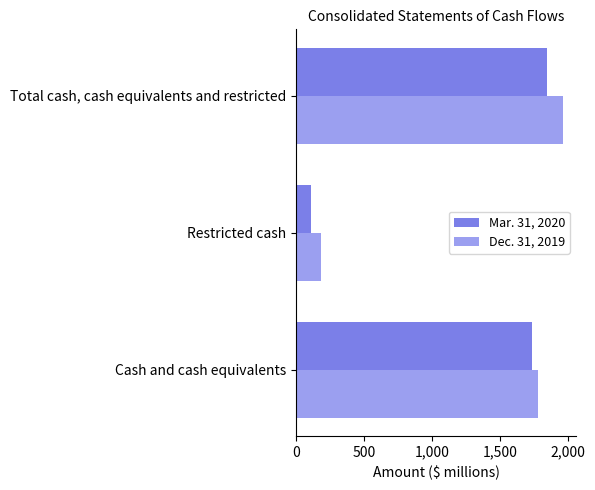

Which series changed the most between Cash and cash equivalents and Restricted cash?

Mar. 31, 2020